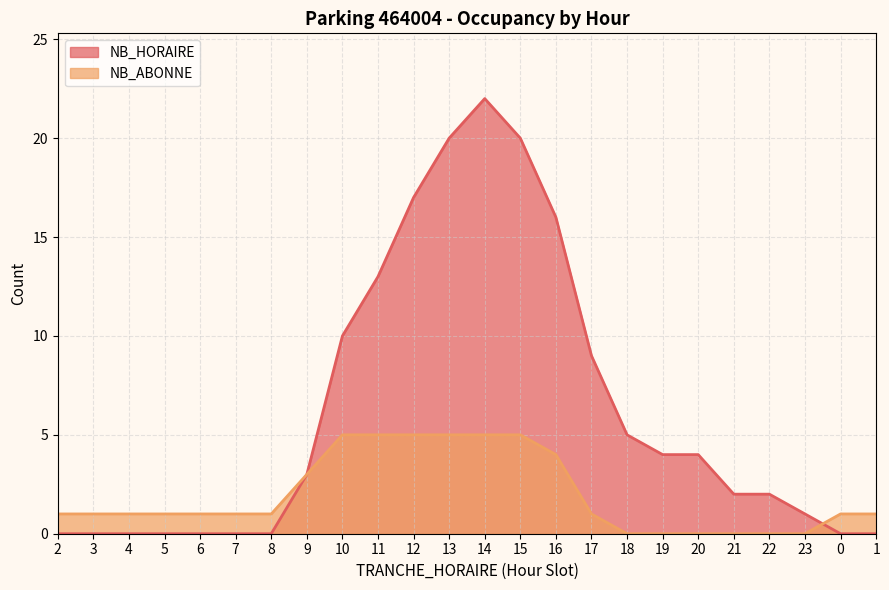

The value of NB_HORAIRE at 5 is 0. True or false?

True